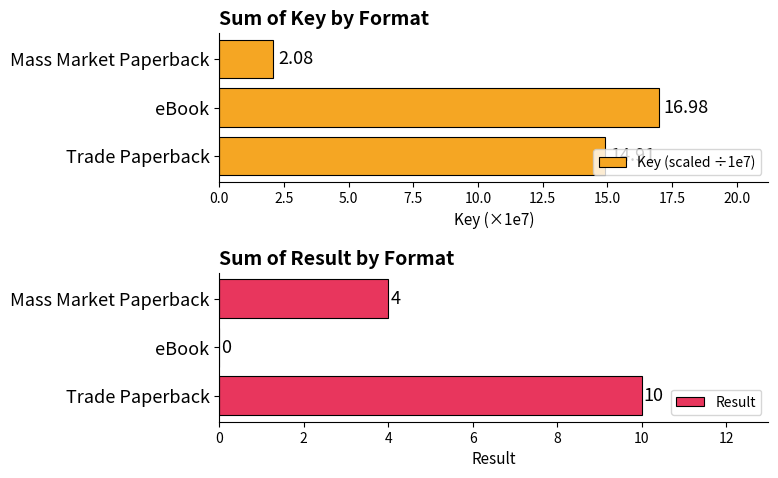

Does the chart contain stacked bars?

No